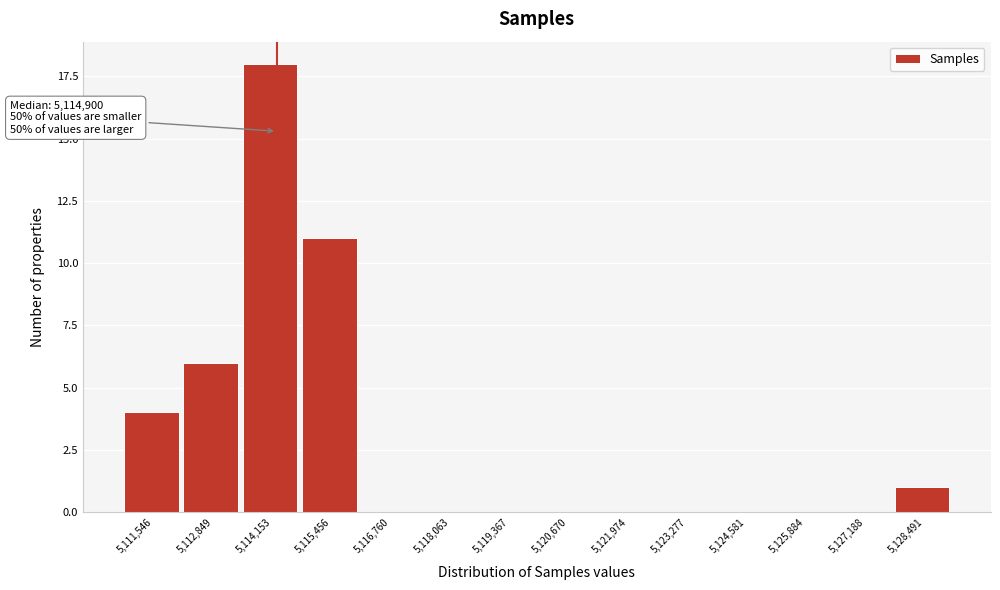

Reading left to right, extract all data points from this chart.

5,111,546=4	5,112,849=6	5,114,153=18	5,115,456=11	5,116,760=0	5,118,063=0	5,119,367=0	5,120,670=0	5,121,974=0	5,123,277=0	5,124,581=0	5,125,884=0	5,127,188=0	5,128,491=1